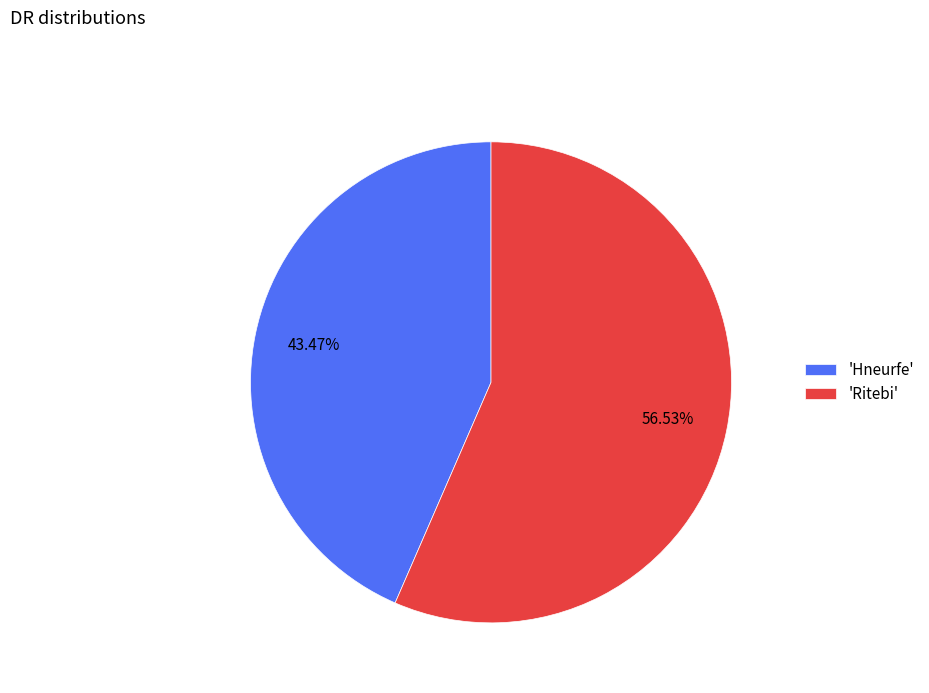

Which slice represents more than half of the pie?

'Ritebi'